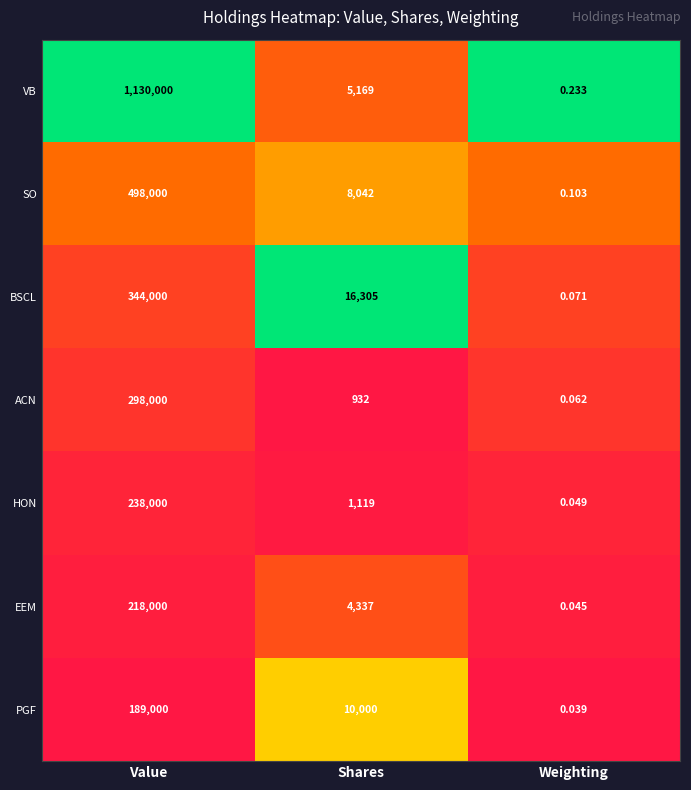

Where is PGF nearest to the value 94500?

Shares